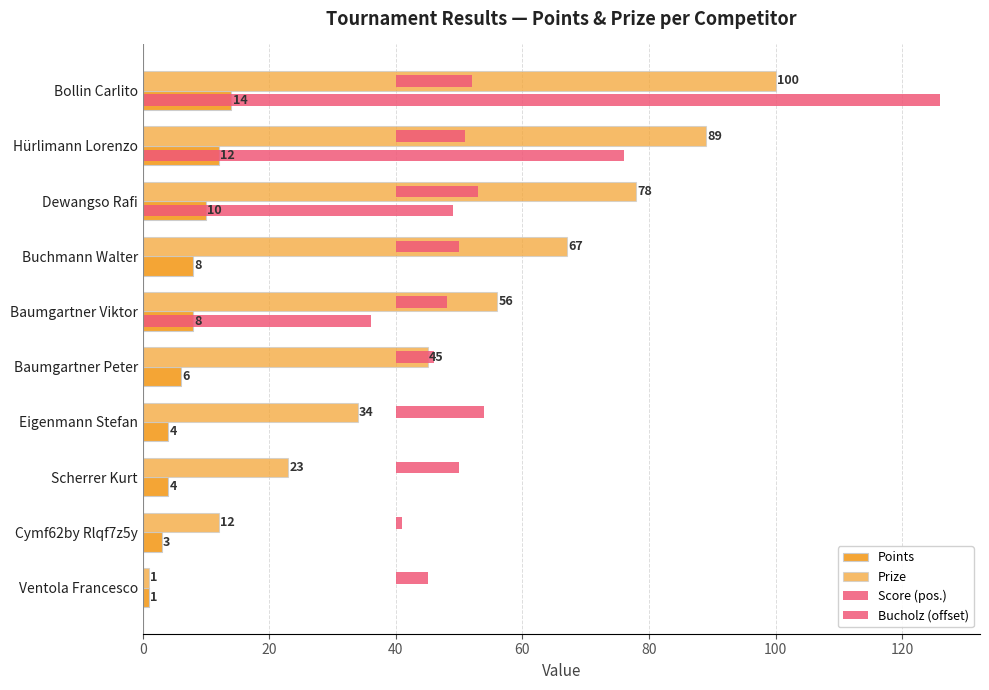

What is the sum of the Score (pos.) values at Buchmann Walter and Hürlimann Lorenzo?

76